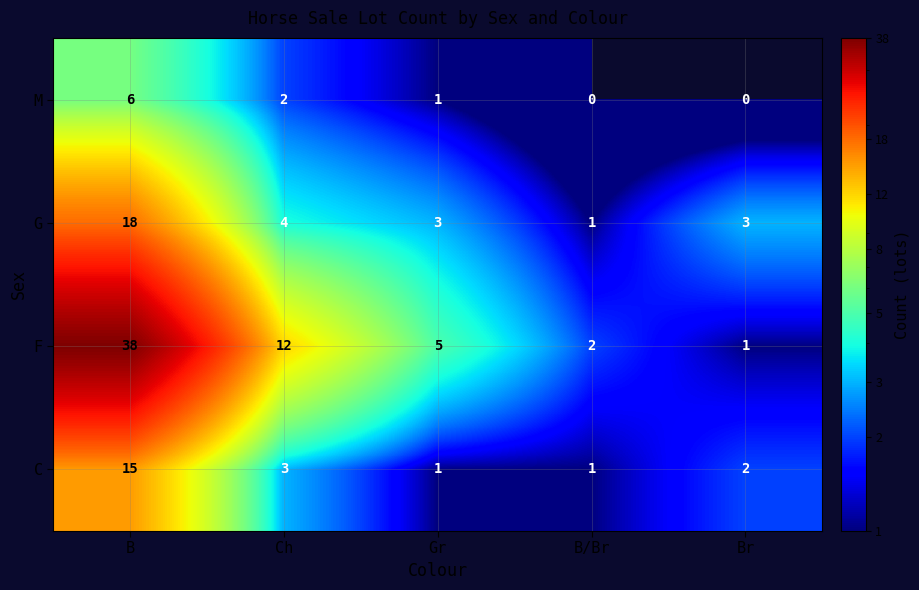

Between B and Br, which series saw the biggest shift?

F